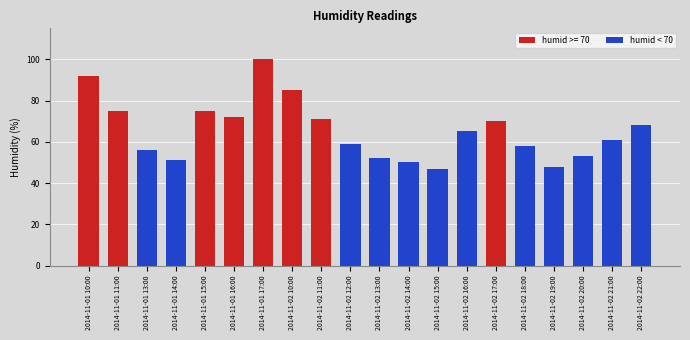

Which category has the lowest value across all series?

2014-11-02 15:00